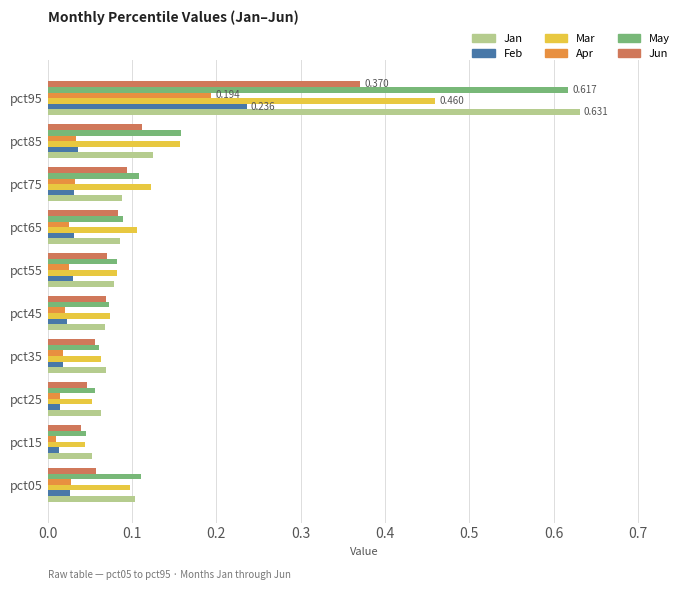

Between pct55 and pct85, which series saw the biggest shift?

May